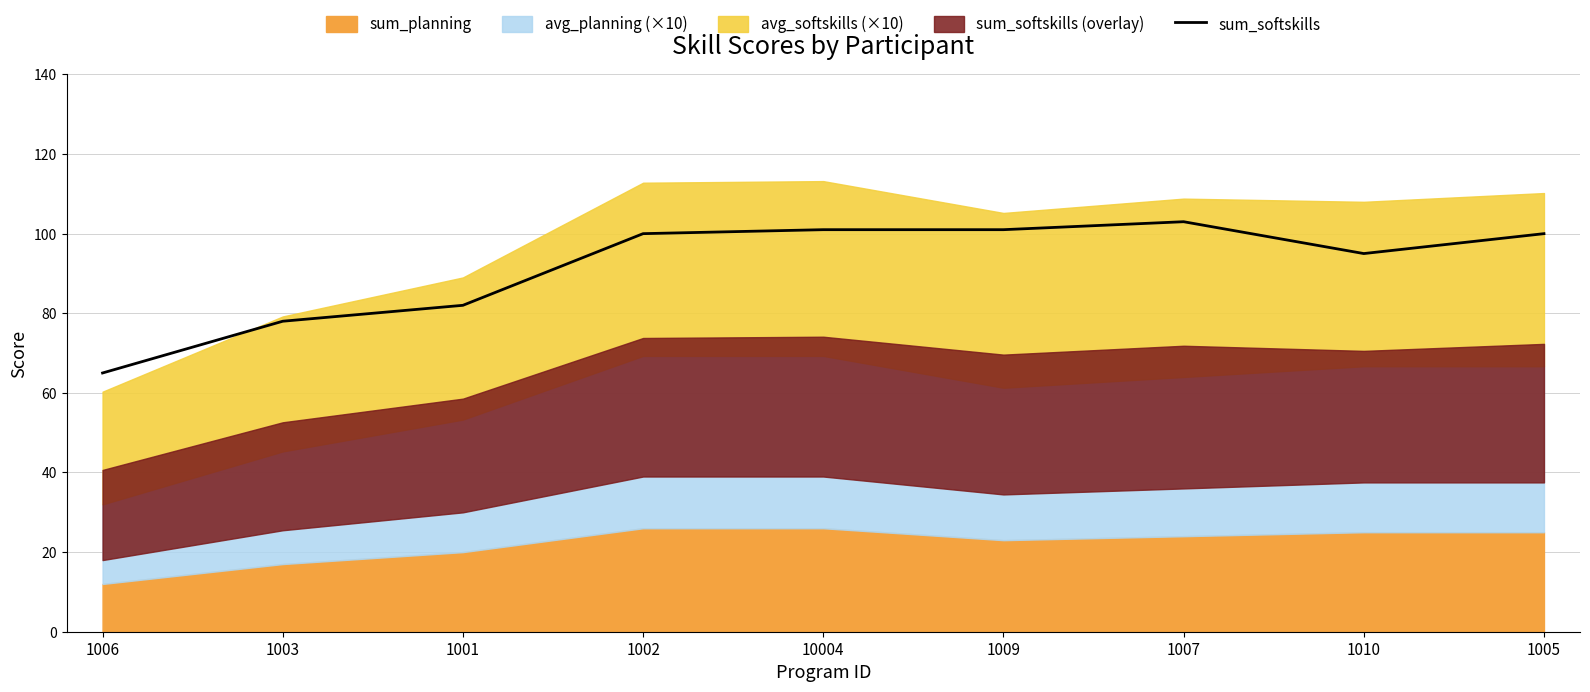

What is the minimum value for sum_softskills?

65